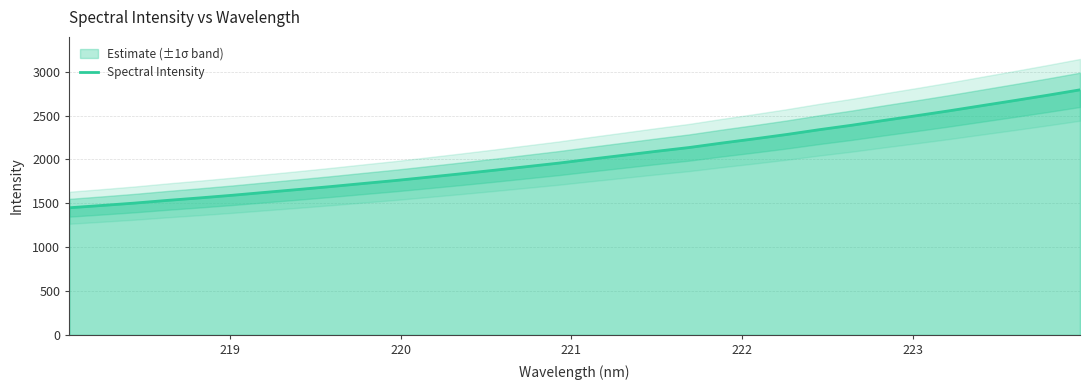

What is the sum of all values?

65002.1